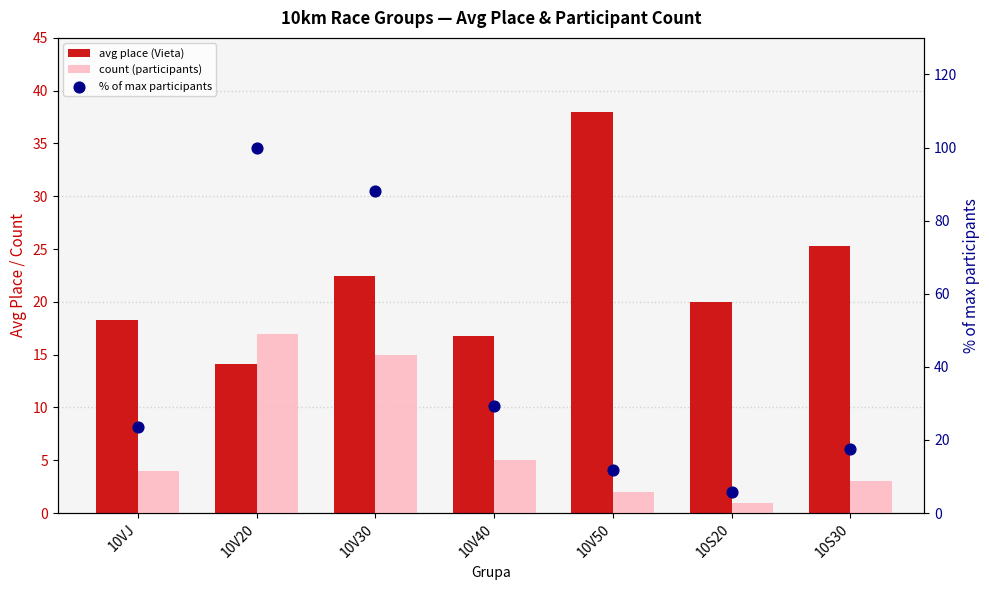

At which category is the sum across all series the highest?

10V20